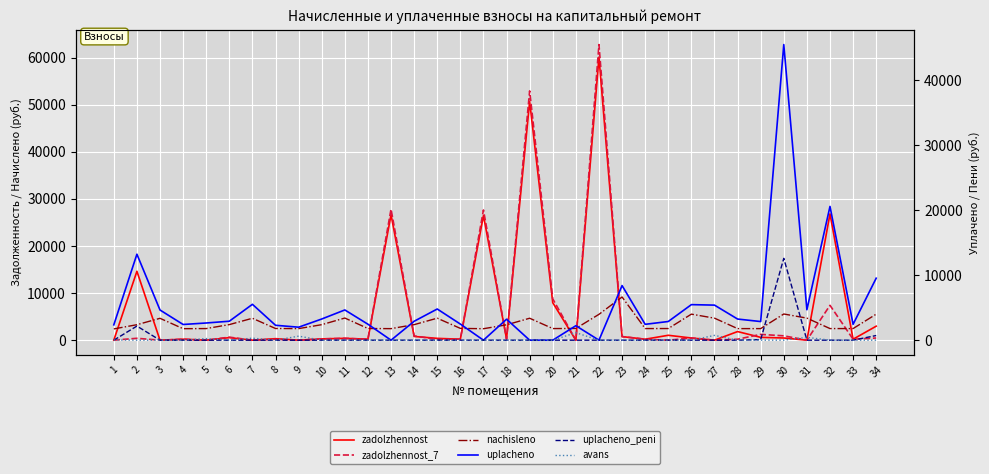

Is the value of nachisleno at 24 greater than the value of zadolzhennost_7 at 22?

No